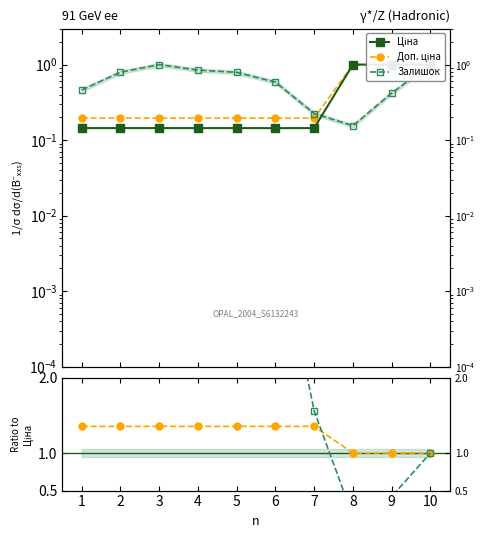

Rank the series by their average value, from highest to lowest.

Залишок, Доп. ціна, Ціна